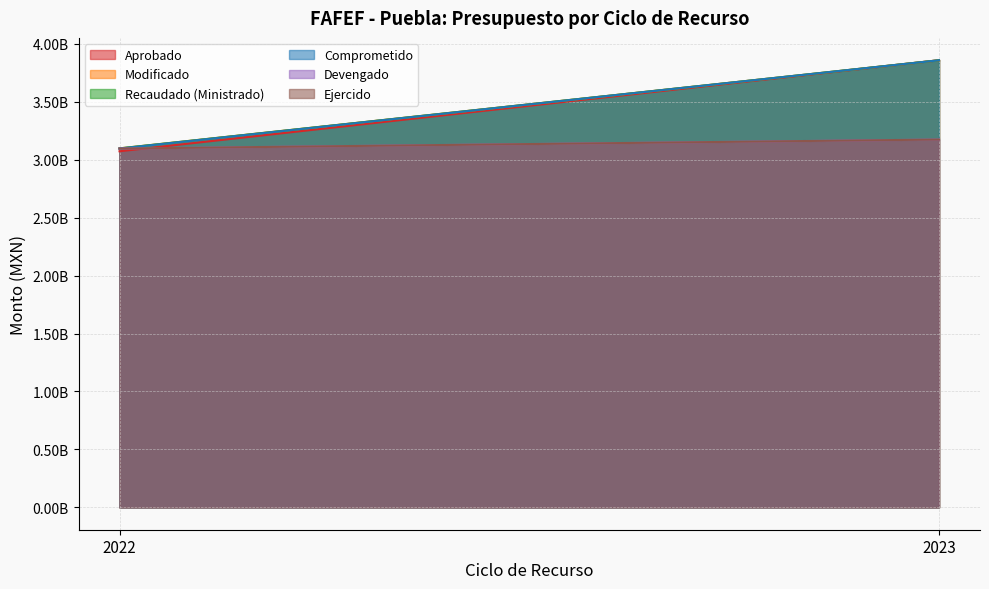

At which label does Comprometido reach its minimum?

2022